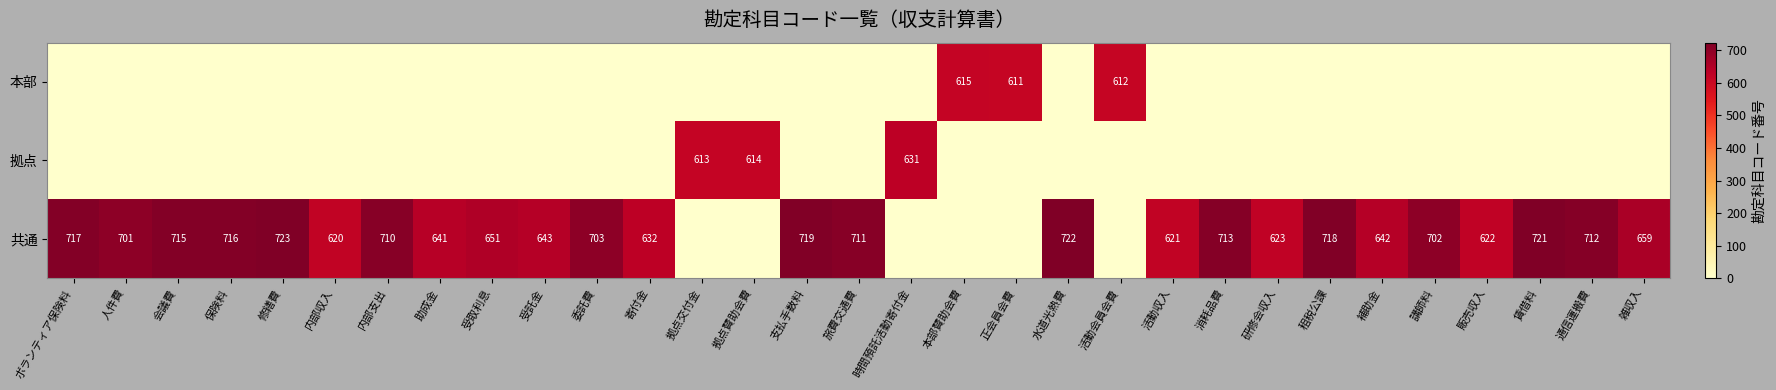

Is it true that 共通 equals 643 at 受託金?

True